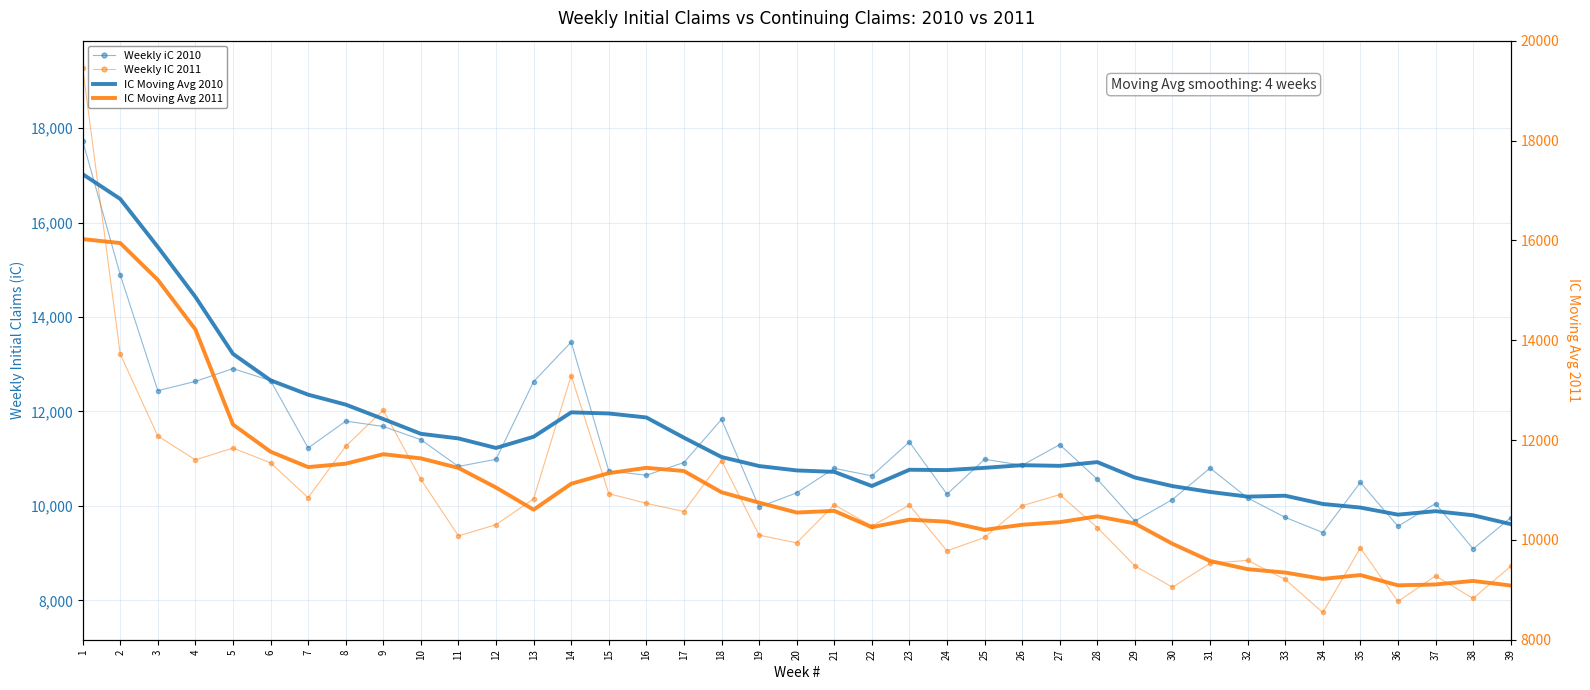

Is it true that IC Moving Avg 2010 equals 10848.8 at 27?

True